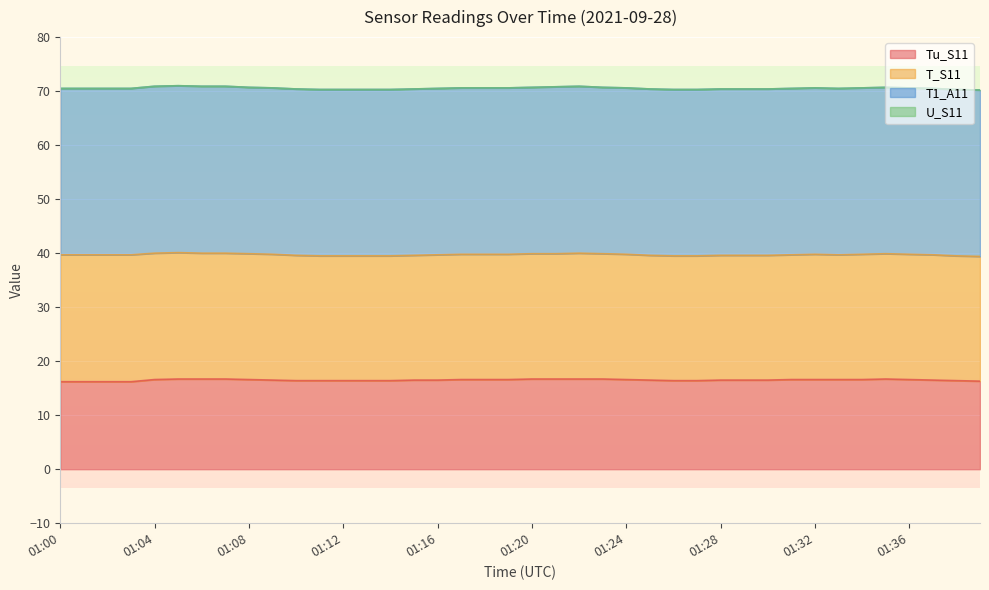

Rank the series by their maximum value, from highest to lowest.

T1_A11, T_S11, Tu_S11, U_S11